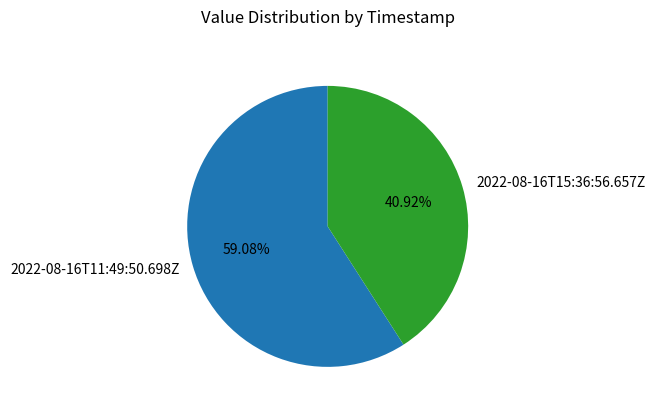

What is the smallest slice in the pie chart?

2022-08-16T15:36:56.657Z